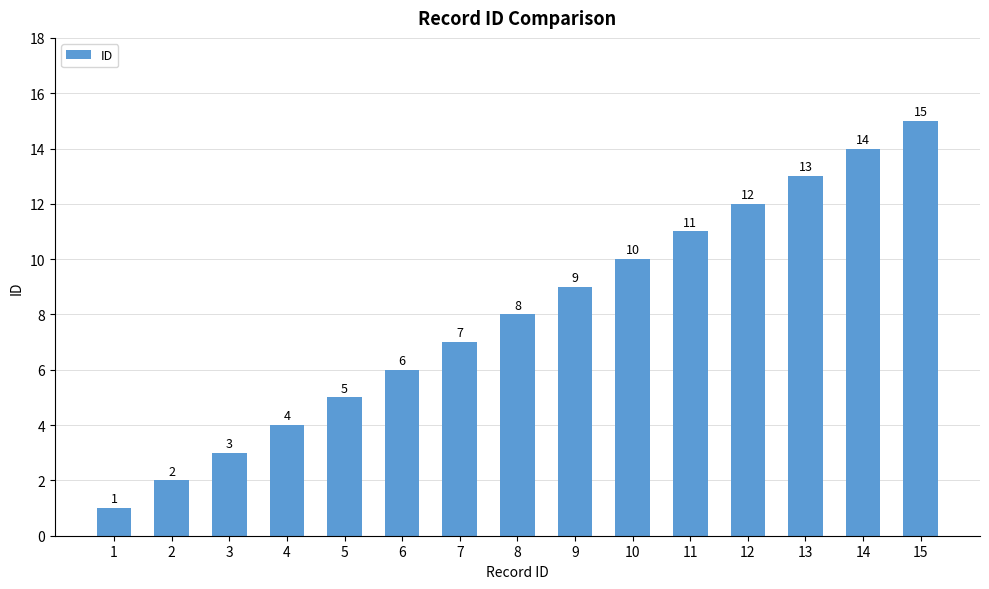

Rank the categories by value from highest to lowest.

15, 14, 13, 12, 11, 10, 9, 8, 7, 6, 5, 4, 3, 2, 1